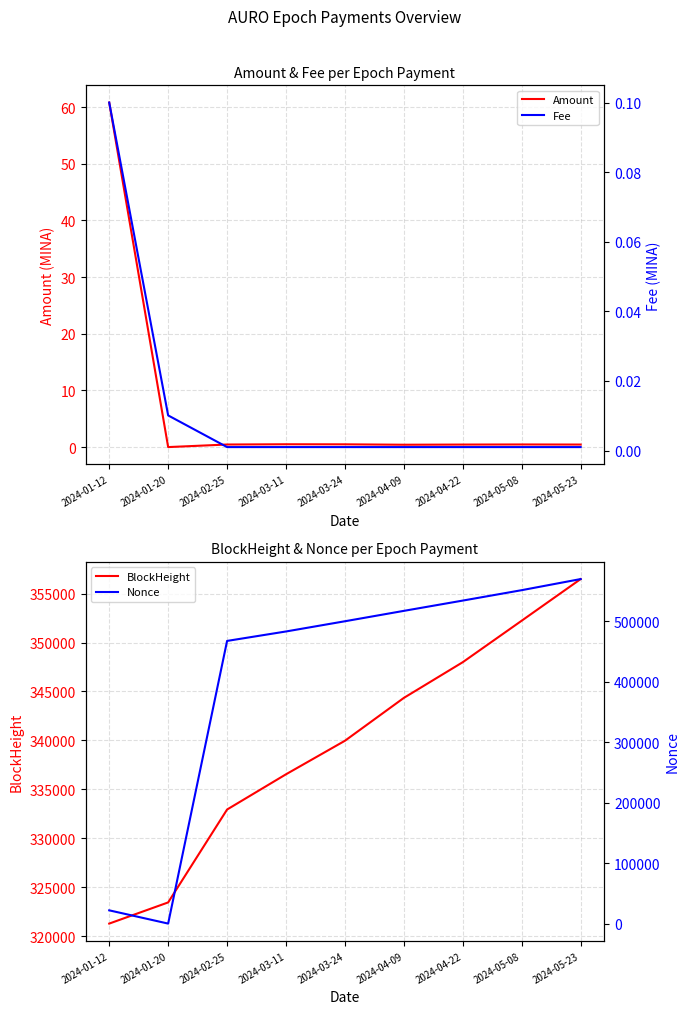

What is the greatest value displayed?

570180.0